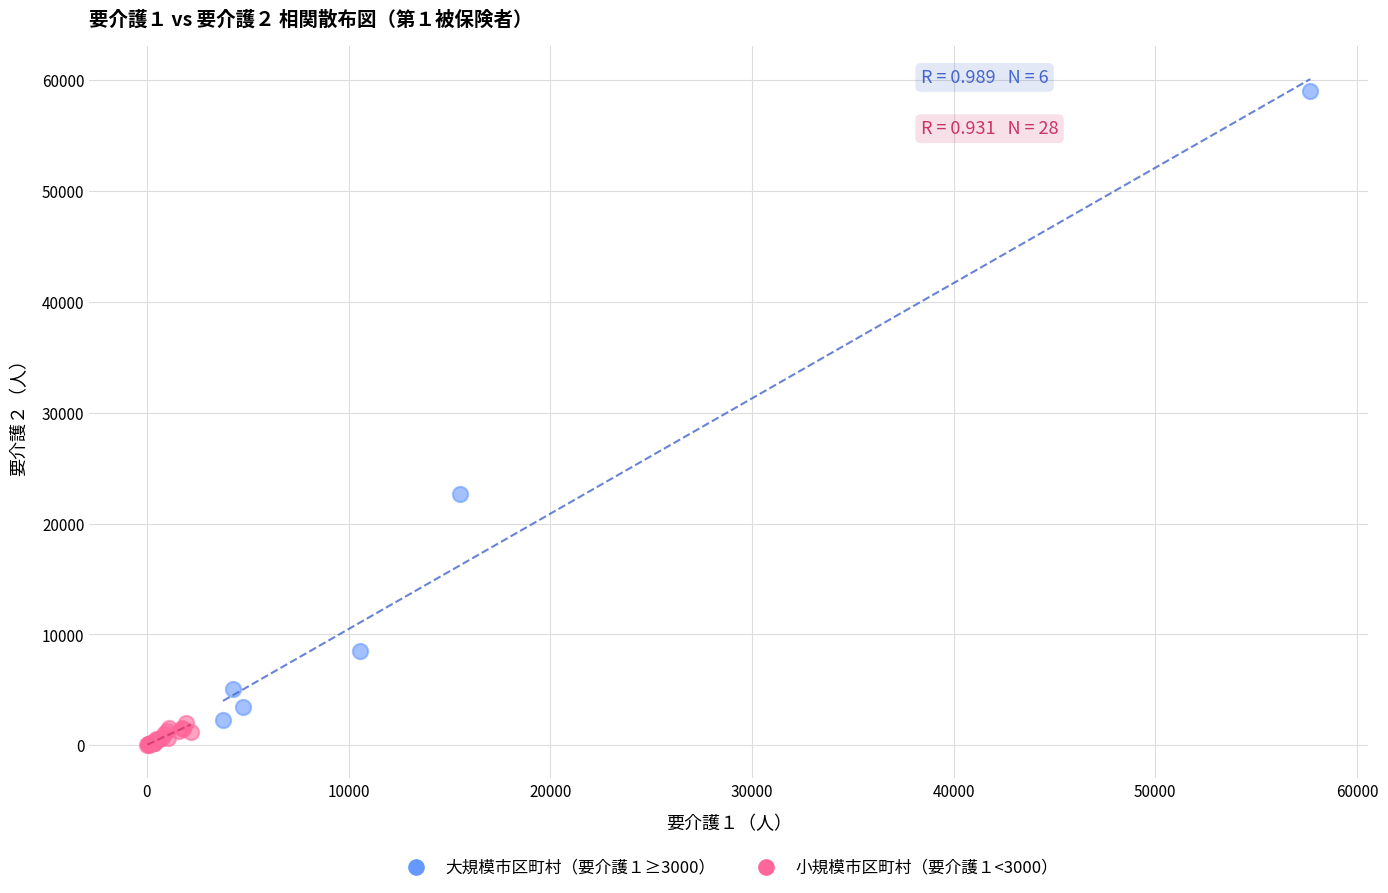

What are all the series names shown in the legend?

大規模市区町村（要介護１≥3000）, 小規模市区町村（要介護１<3000）